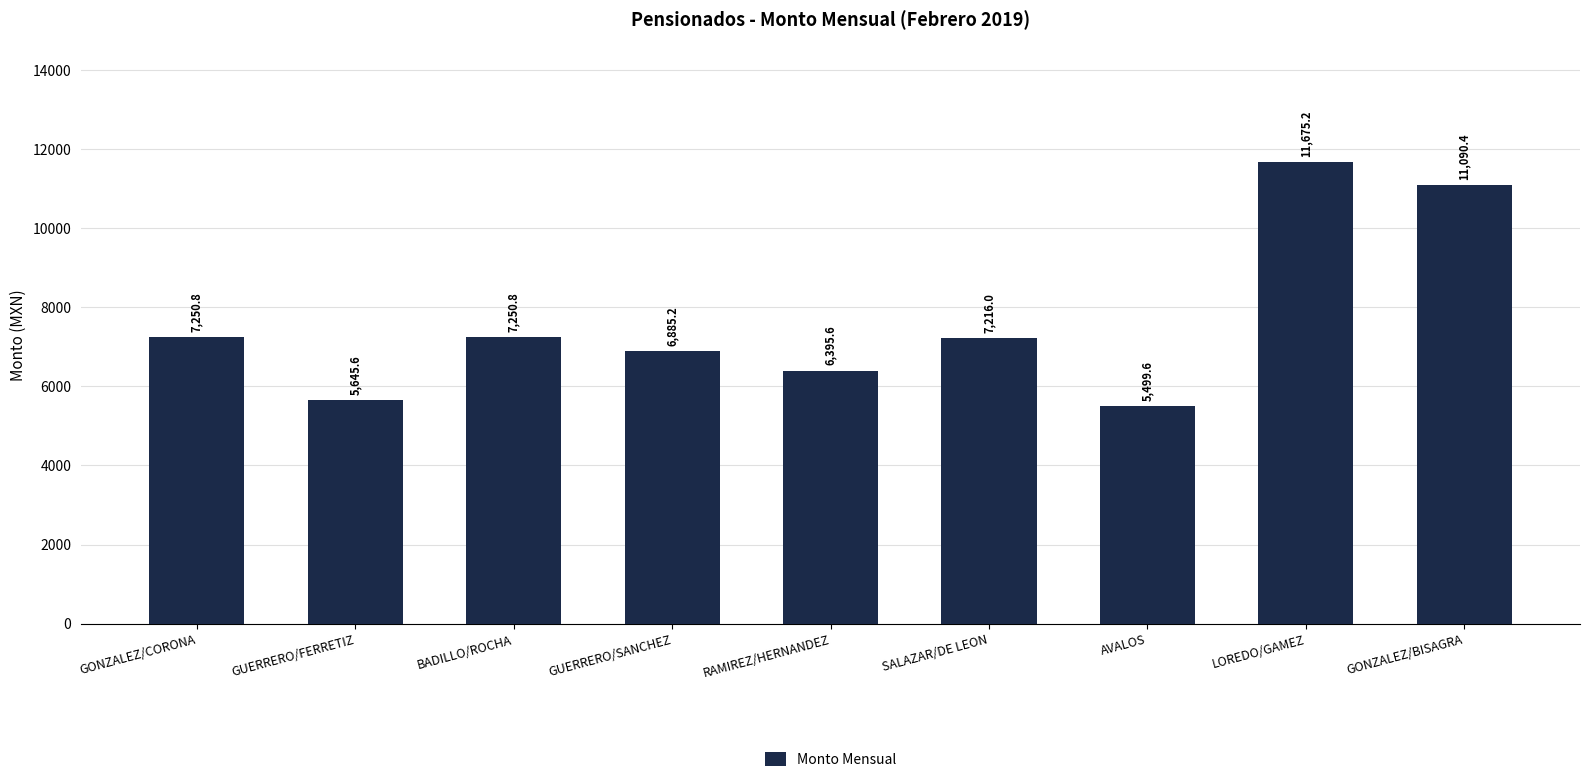

Reading right to left, extract all data points from this chart.

GONZALEZ/BISAGRA=11090.4	LOREDO/GAMEZ=11675.2	AVALOS=5499.6	SALAZAR/DE LEON=7216.0	RAMIREZ/HERNANDEZ=6395.6	GUERRERO/SANCHEZ=6885.2	BADILLO/ROCHA=7250.8	GUERRERO/FERRETIZ=5645.6	GONZALEZ/CORONA=7250.8